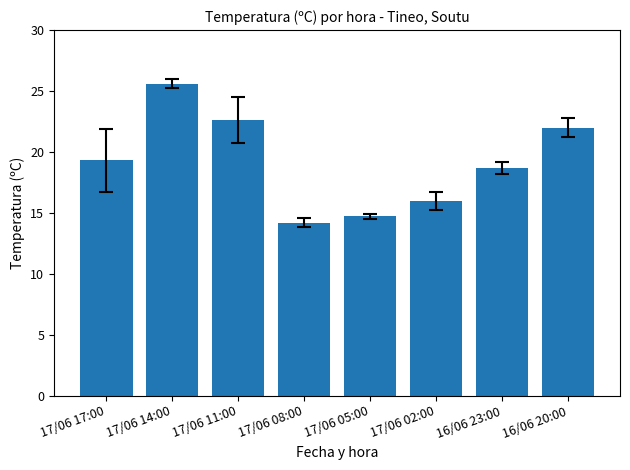

What is the average value?

19.1